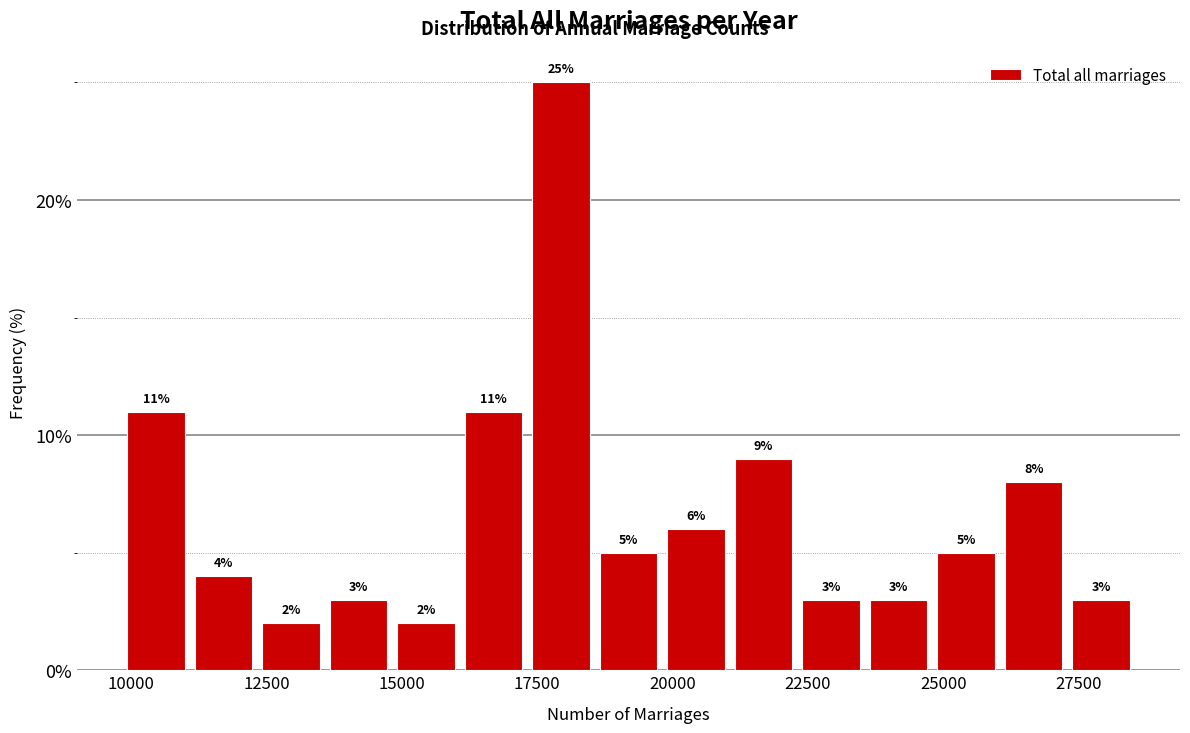

Read against the x-axis, roughly where is the centre of the tallest bar?

18000